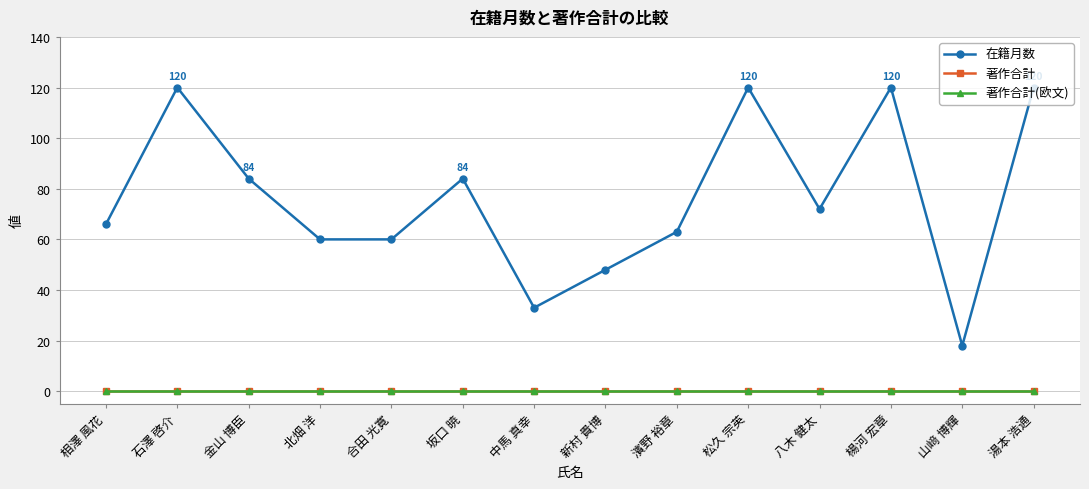

What is the label of the 1st point from the left?

相澤 風花